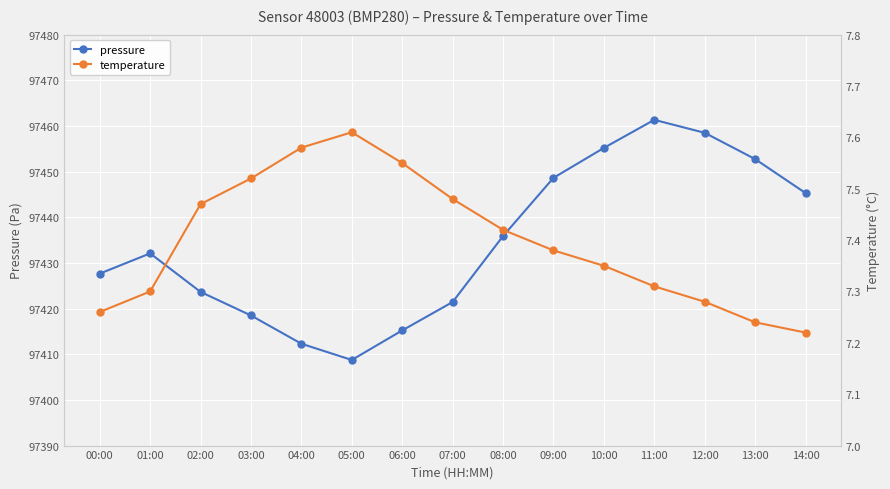

Which category has the highest value in the pressure series?

11:00